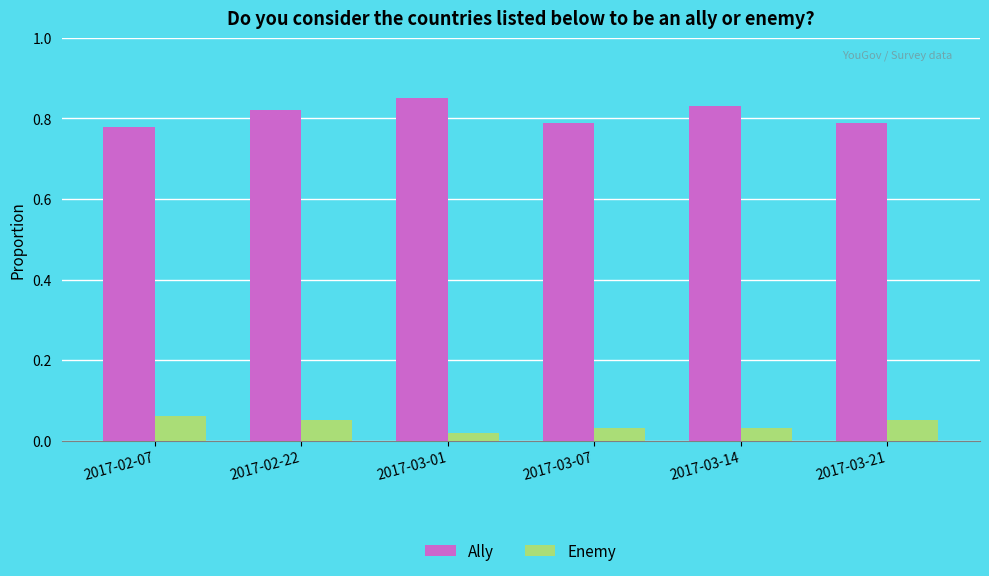

What is the label of the 4th bar from the right?

2017-03-01